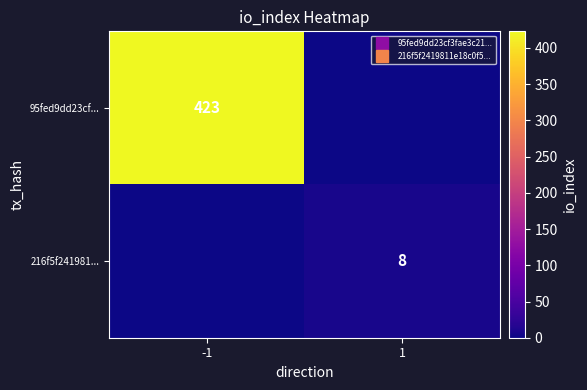

The 216f5f241981... series shows 0 at -1. True or false?

True